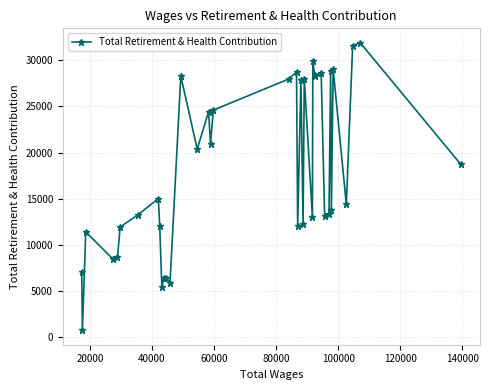

Does the chart display data point markers on the line(s)?

Yes